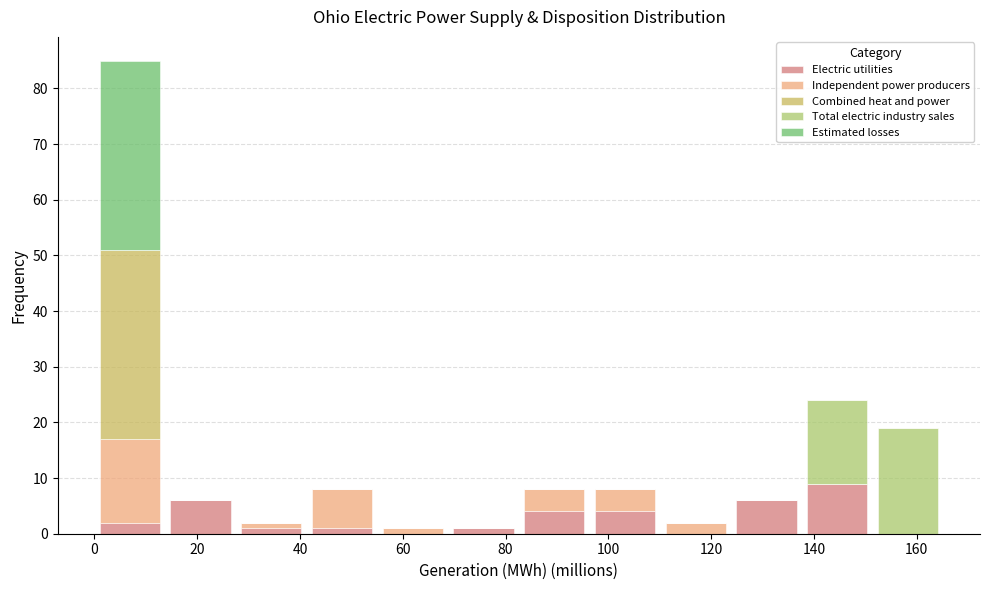

What is the total height of the stacked bar covering 110 to 124 on the x-axis? Neither the bar edges nor the heights are printed on the chart, so give them approximately, as read against the axes.

2